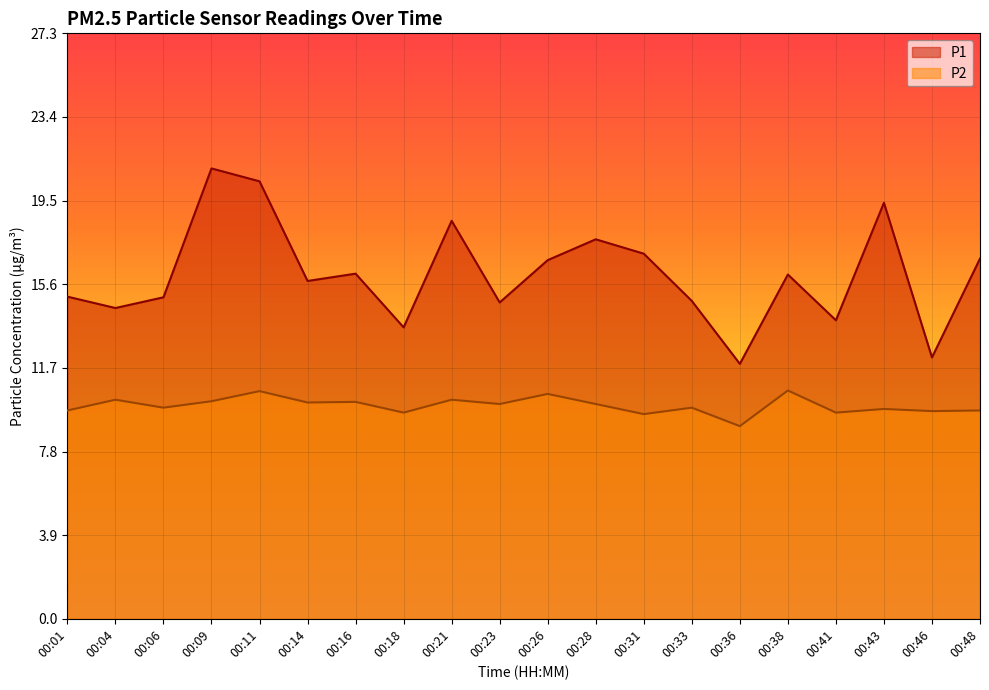

At how many categories does at least one series exceed 12?

19